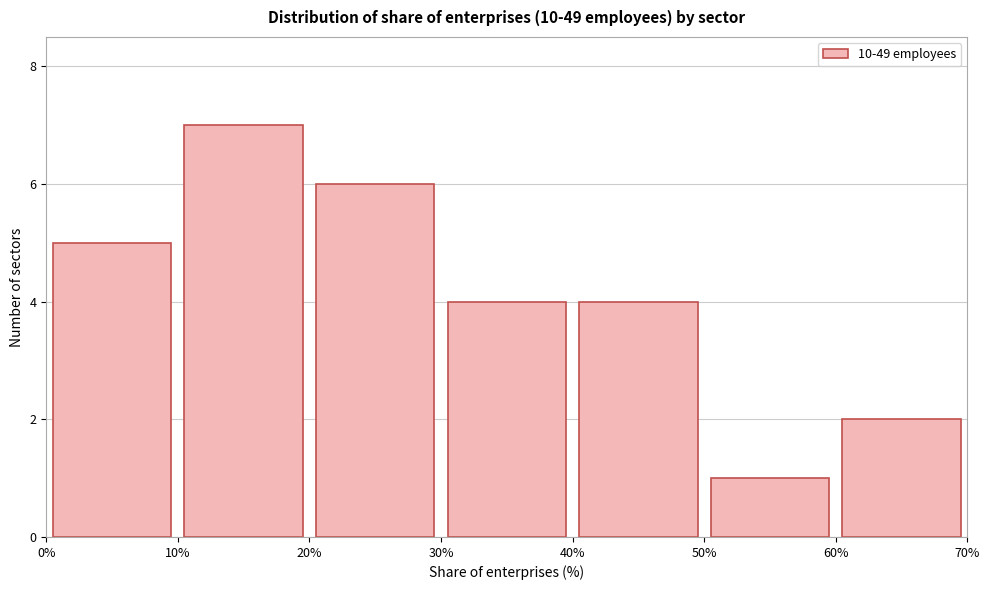

Over which range of the x-axis is the bar tallest?

10% to 20%